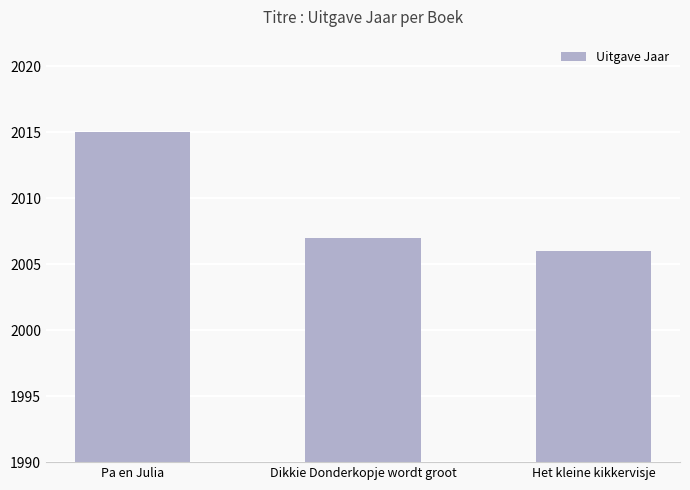

What is the smallest value displayed?

2006